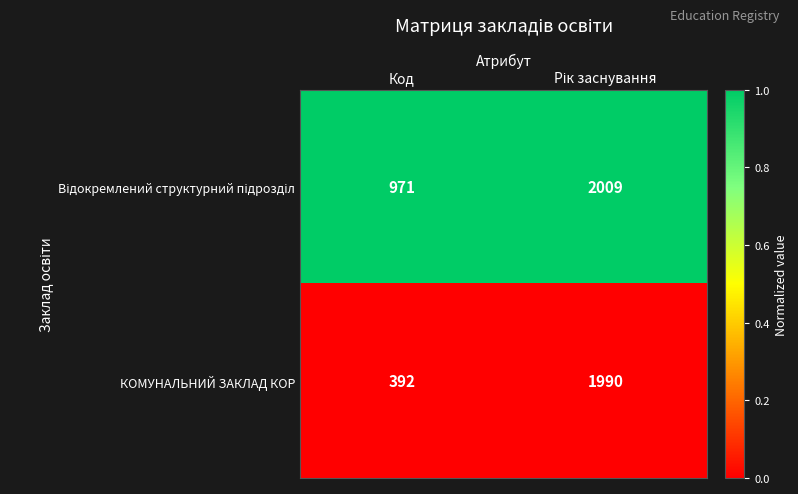

How many categories are shown in the chart?

2